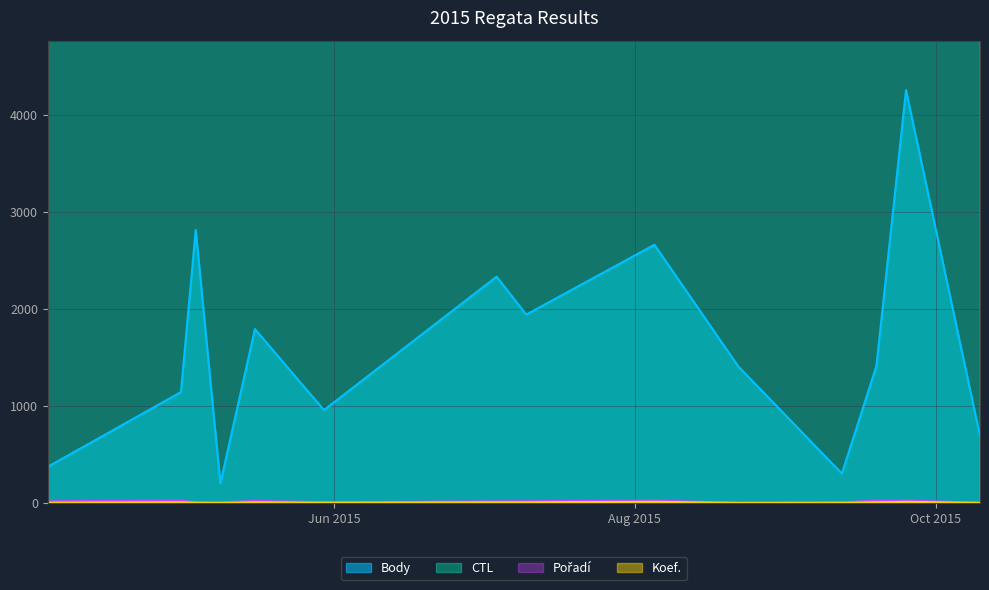

Where is the first local maximum for Koef.?

2015-05-01